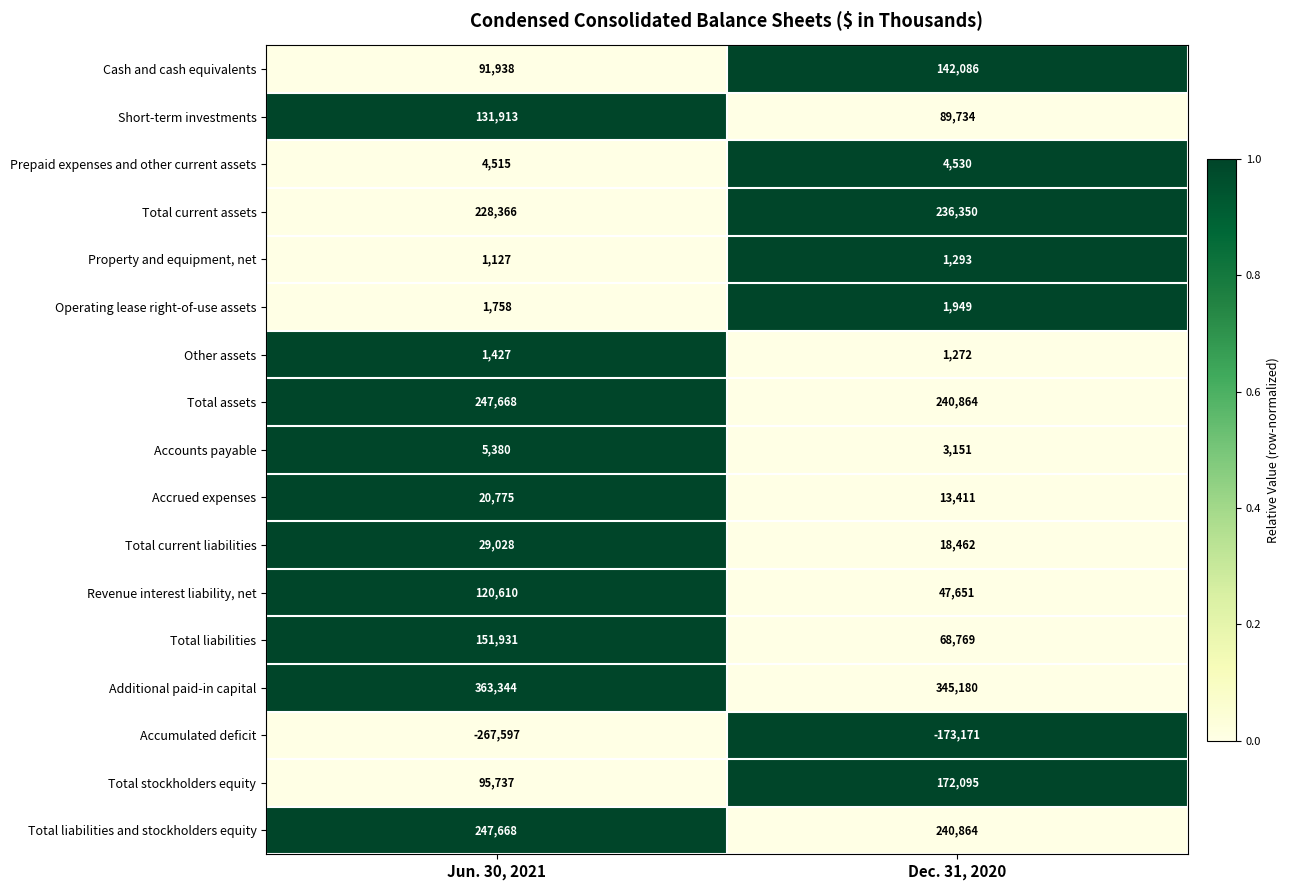

Between Jun. 30, 2021 and Dec. 31, 2020, which series saw the biggest shift?

Accumulated deficit